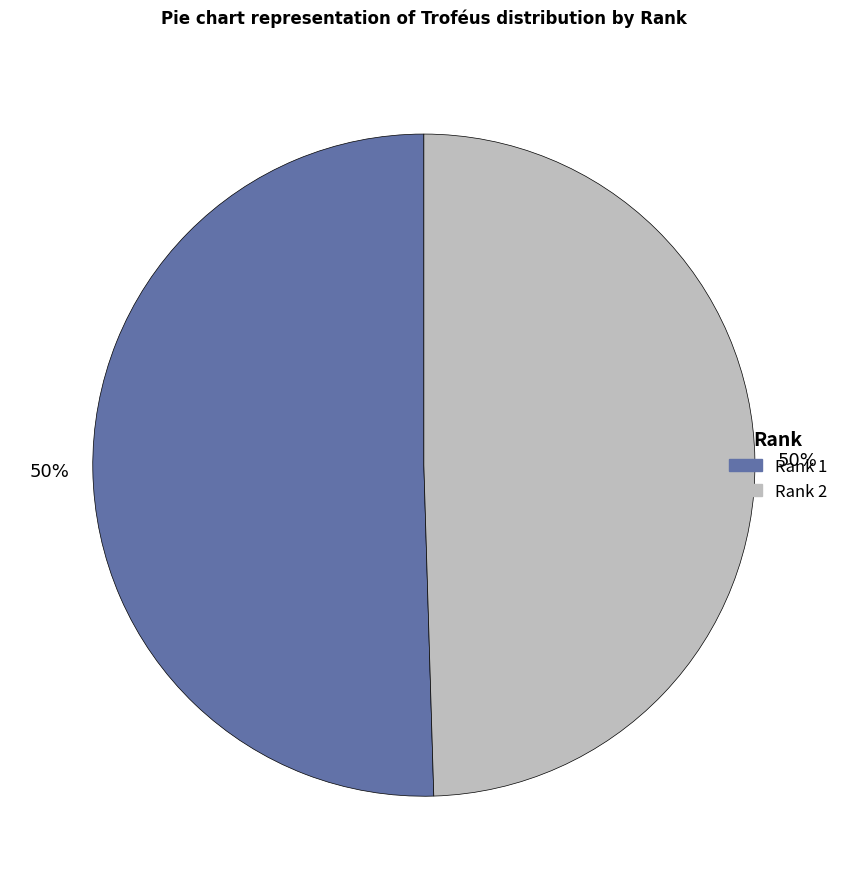

To the nearest percent, what is the average slice percentage?

50%